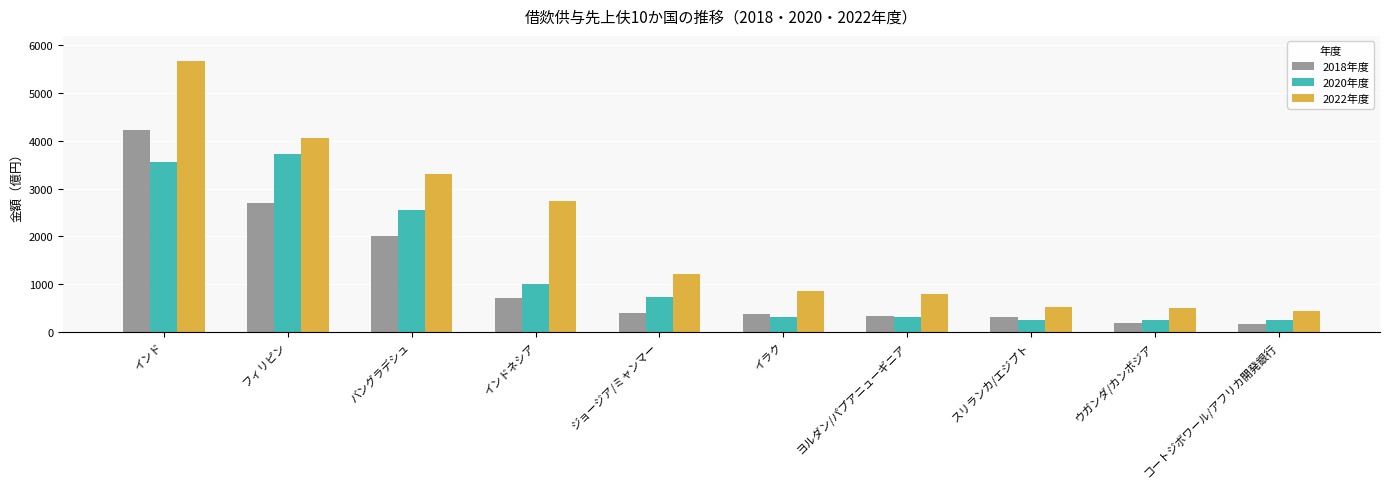

What is the label of the 2nd bar from the right?

ウガンダ/カンボジア